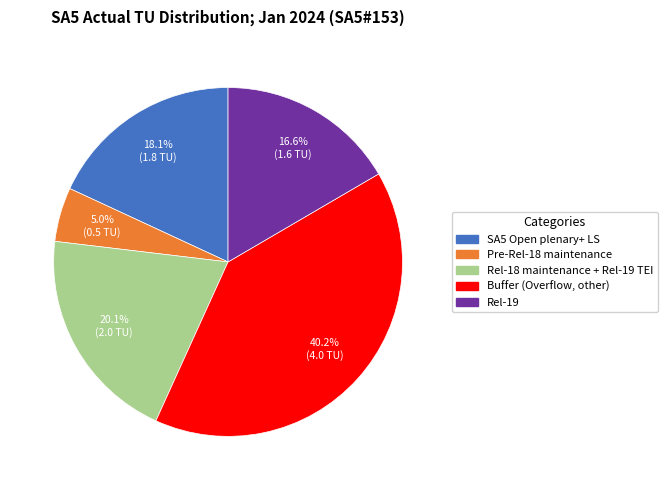

What is the smallest slice in the pie chart?

Pre-Rel-18 maintenance